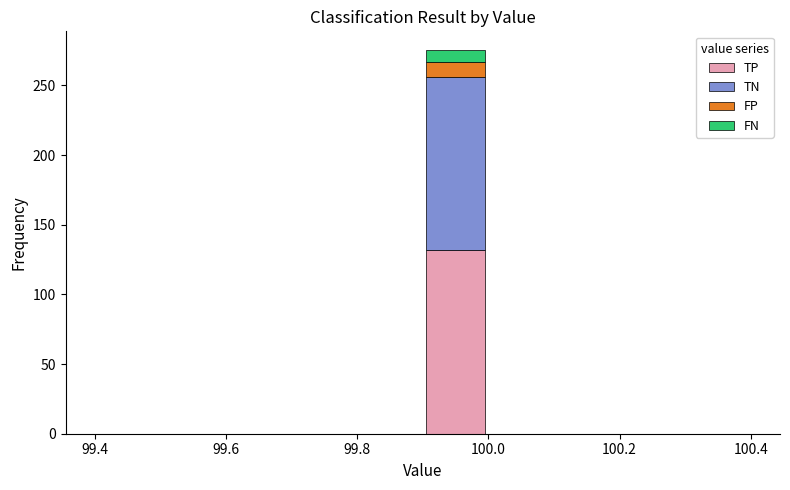

Reading left to right, list every stacked bar in this chart as the range it spans on the x-axis followed by its total height. The values are not printed on the chart, so give them approximately, as read against the axis.

99.4 to 99.5: 0
99.5 to 99.6: 0
99.6 to 99.7: 0
99.7 to 99.8: 0
99.8 to 99.9: 0
99.9 to 100.0: 275
100.0 to 100.1: 0
100.1 to 100.2: 0
100.2 to 100.3: 0
100.3 to 100.4: 0